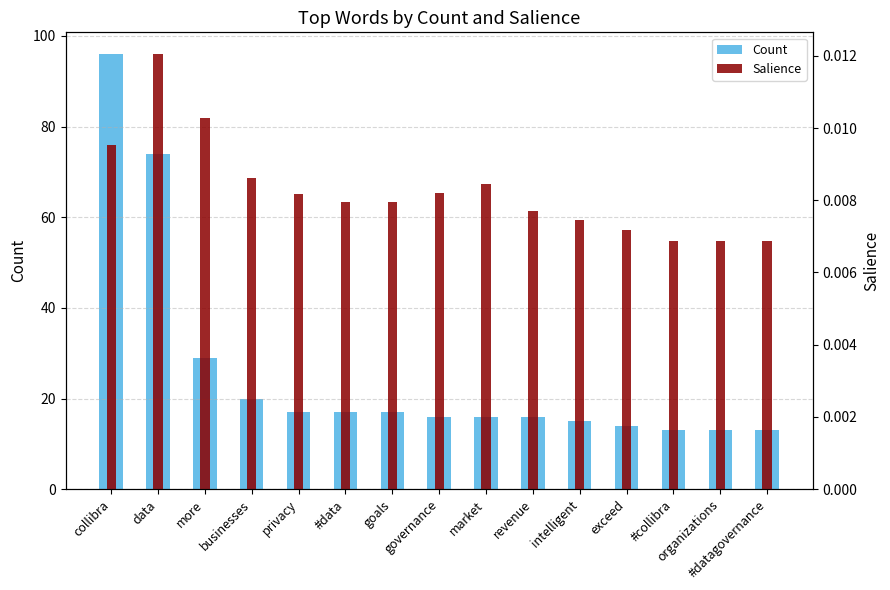

The value of Salience at market is 0.0. True or false?

False